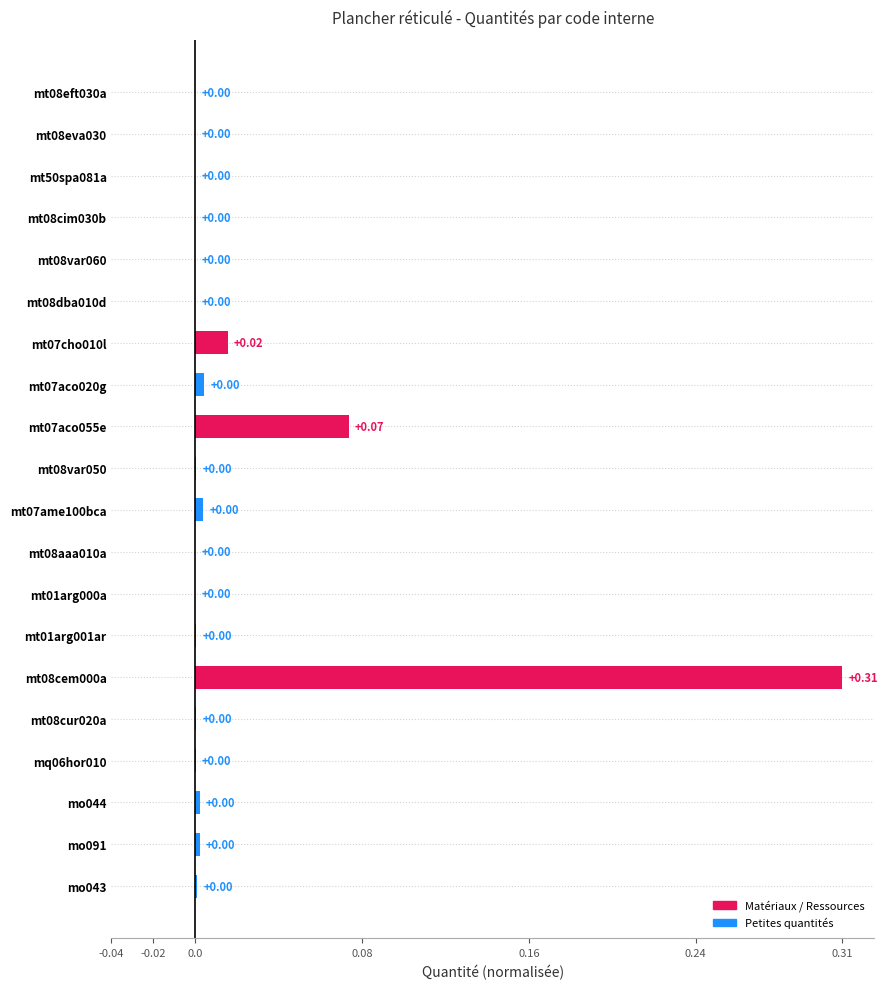

Which category has the highest value across all series?

mt08cem000a